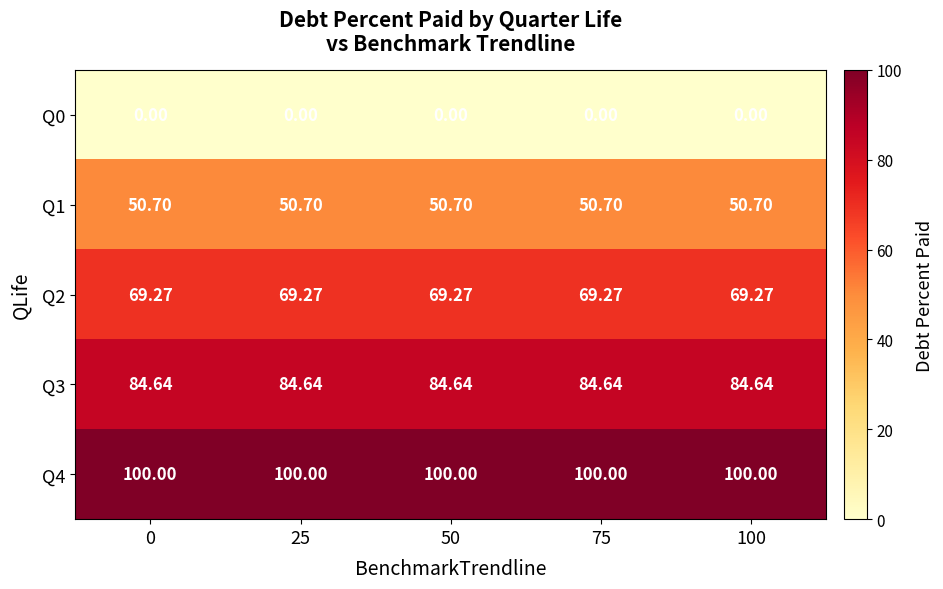

Count the number of data series in this chart.

5